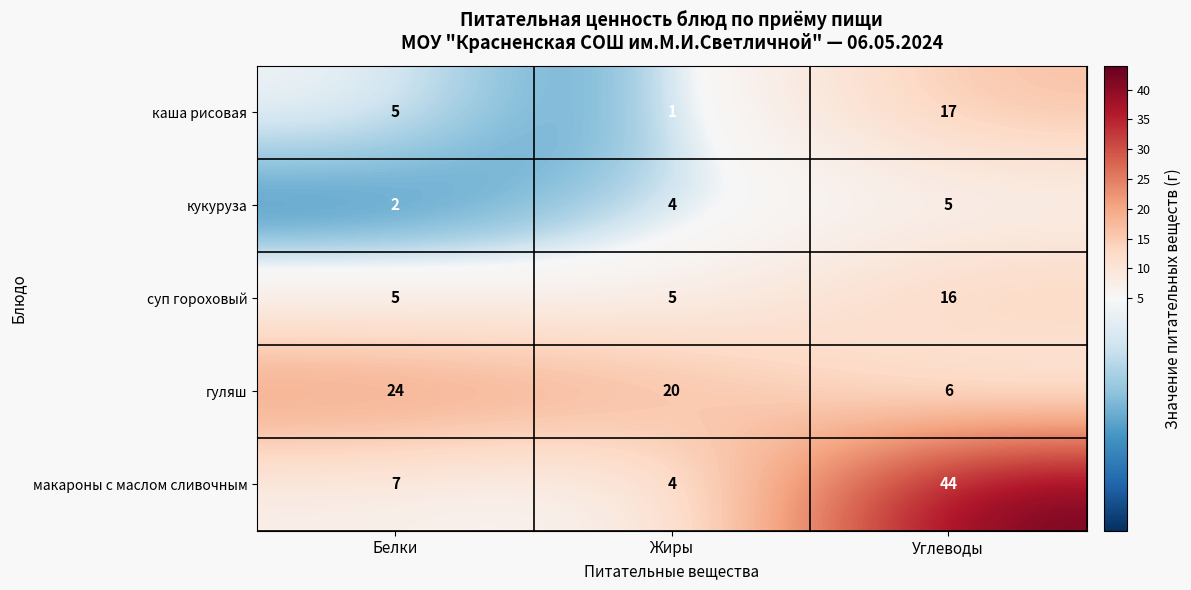

Which category has the highest value across all series?

Углеводы